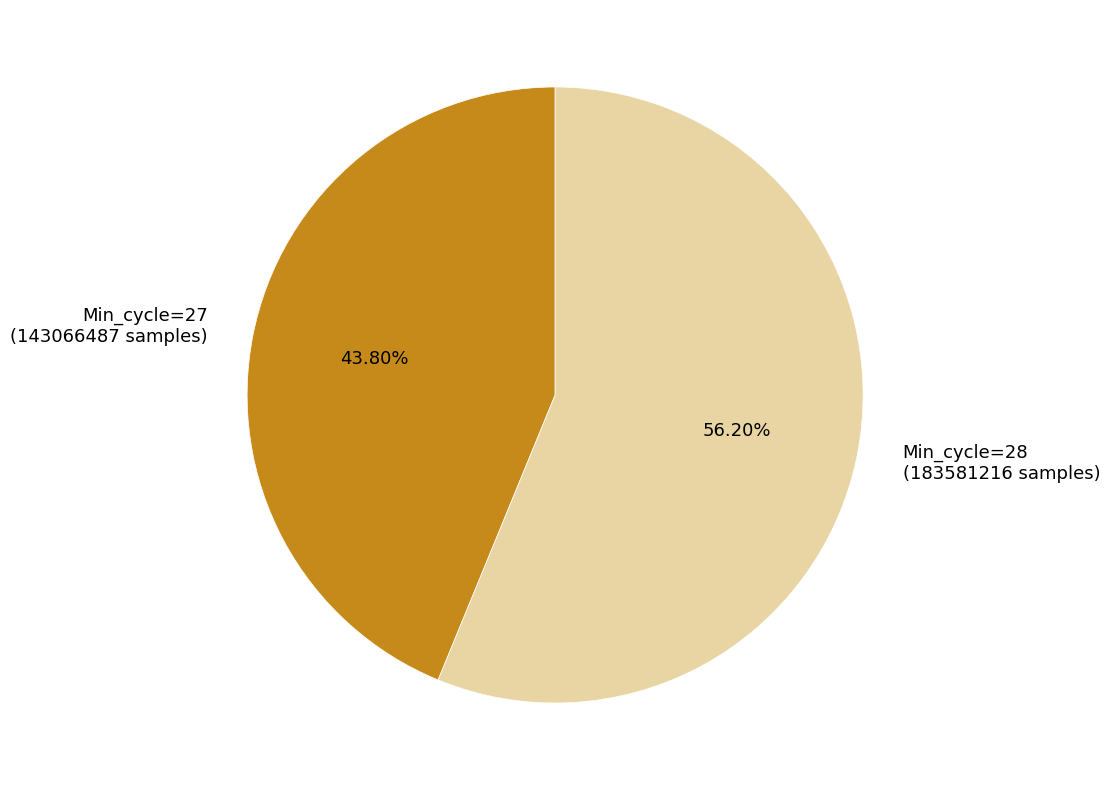

Count the number of slices in the pie.

2